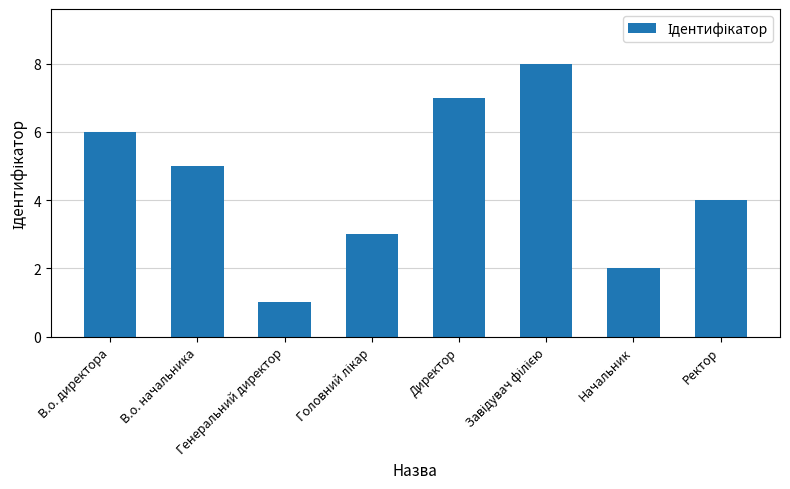

What is the maximum value shown in the chart?

8